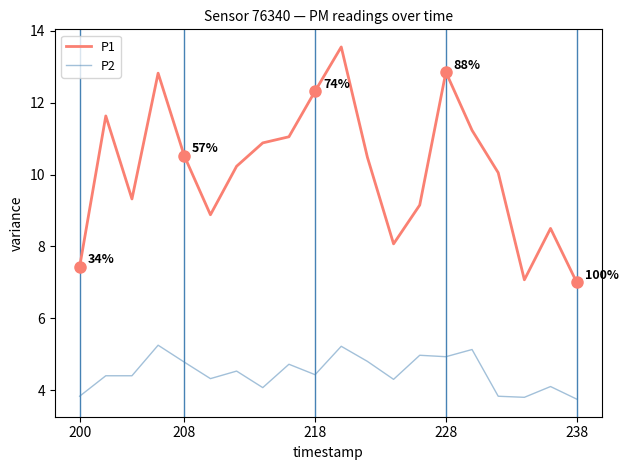

What is the greatest value displayed?

13.6